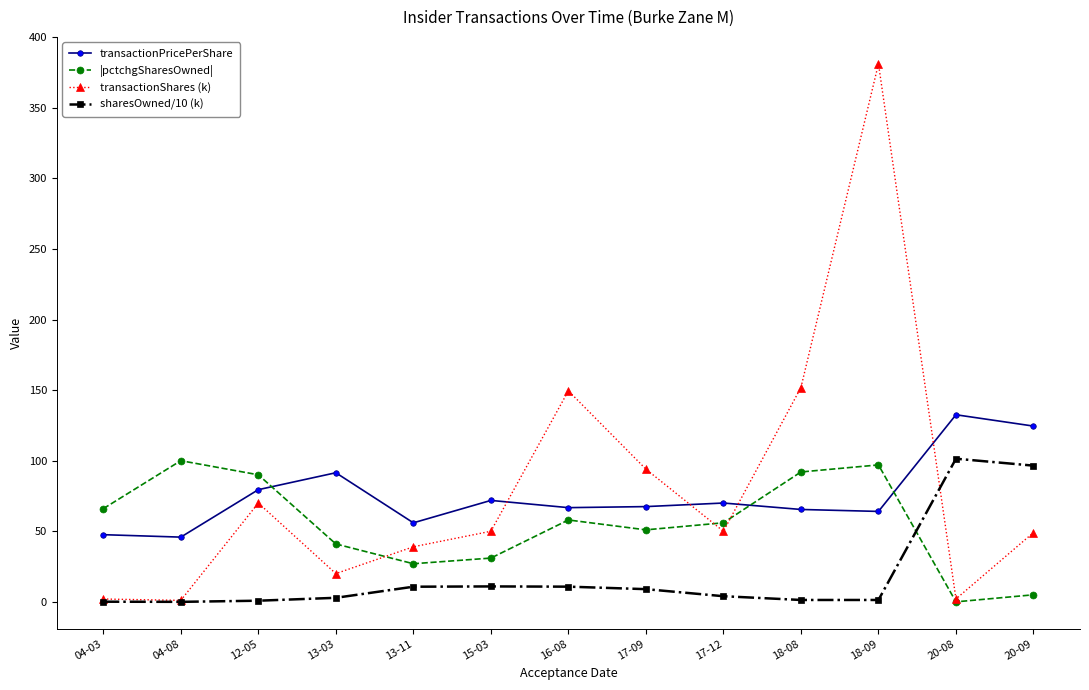

What is the sum of all transactionPricePerShare values?

982.9